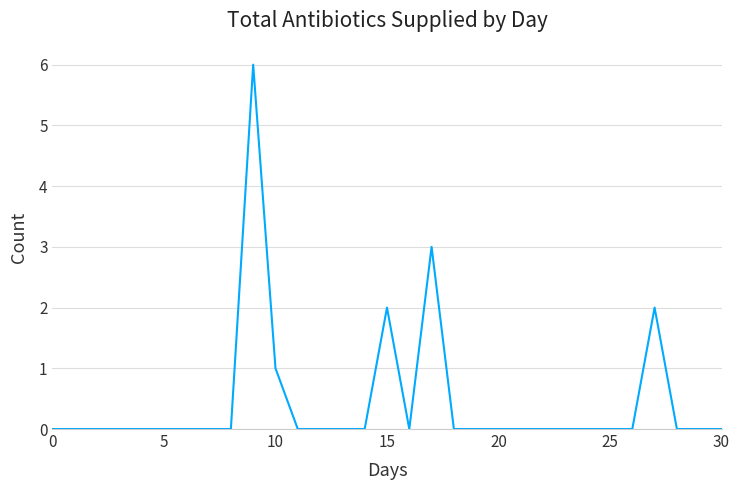

What is the greatest value displayed?

6